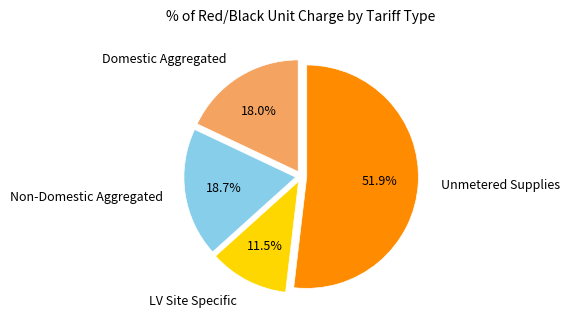

Is there any slice that represents more than half of the pie?

Yes